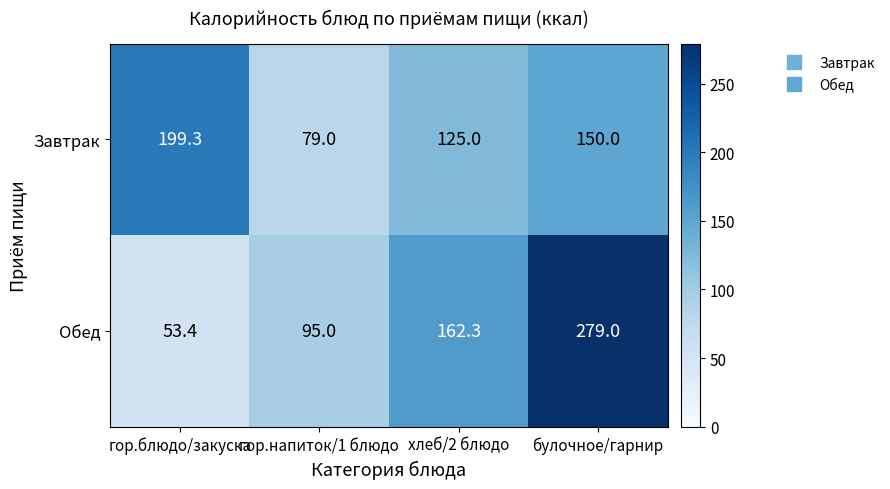

Reading left to right, list all the values displayed in this chart.

Завтрак: 199.3	79.0	125.0	150.0
Обед: 53.4	95.0	162.3	279.0